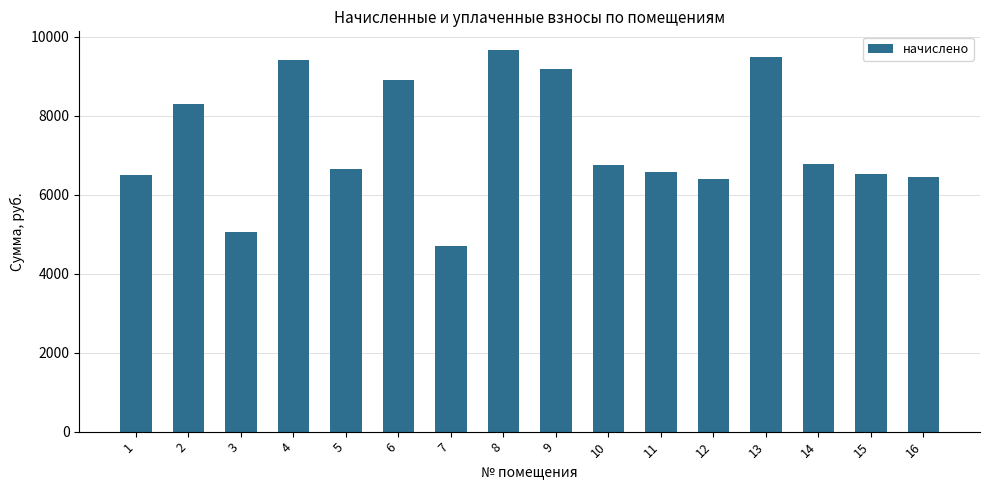

What is the smallest value displayed?

4703.0